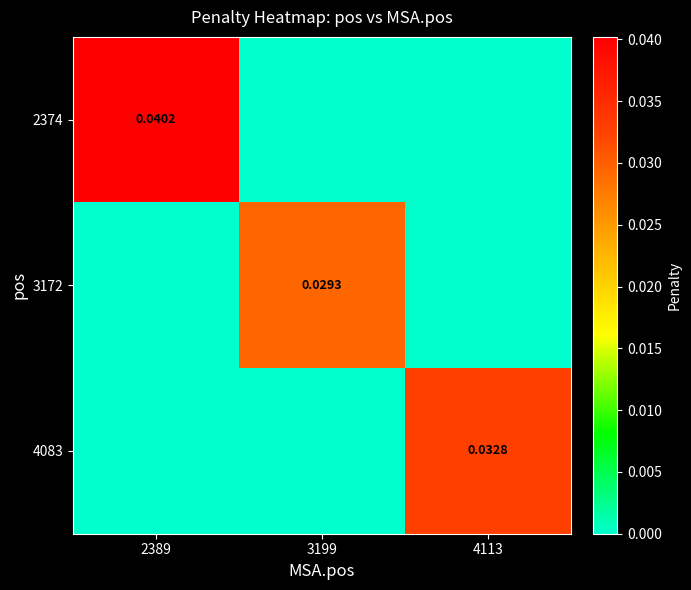

True or false: 3172 has a value of 0.0 at 3199.

False